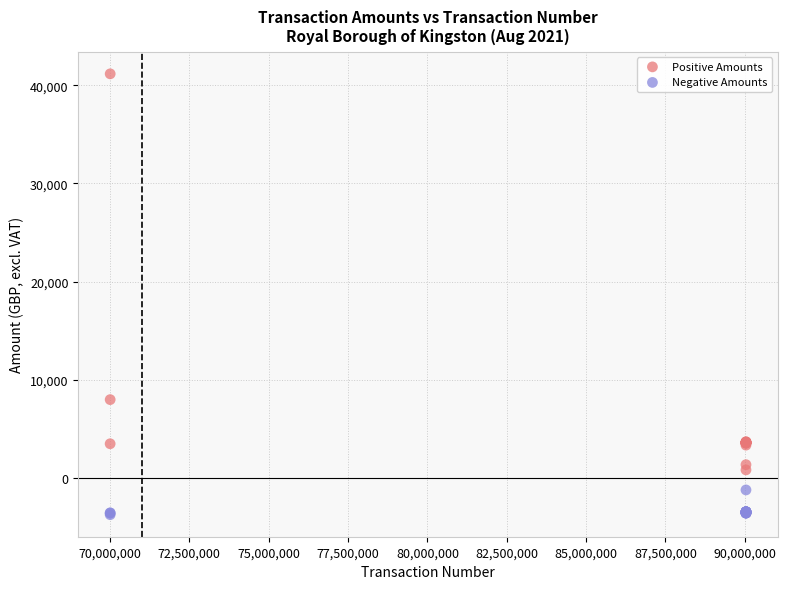

What are all the series names shown in the legend?

Positive Amounts, Negative Amounts